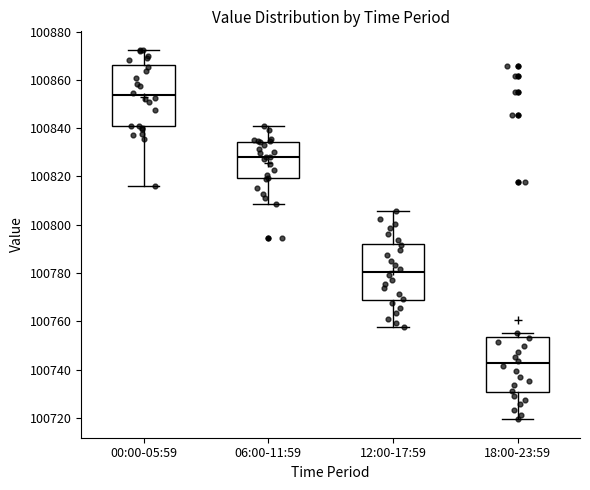

Which box is the tallest, from its lower edge to its upper edge?

00:00-05:59